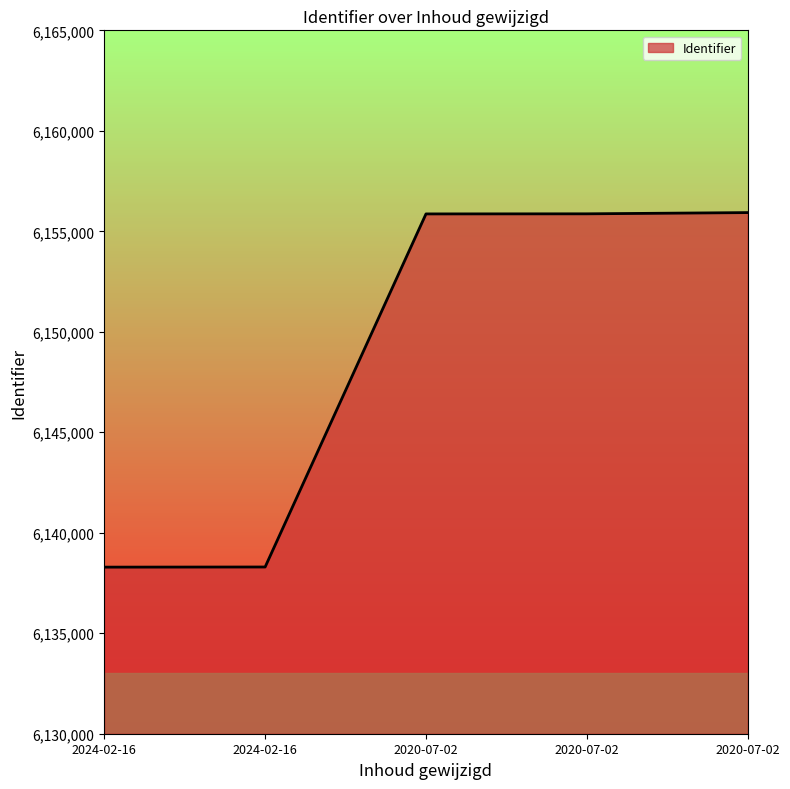

What is the difference between the values at 2024-02-16 and 2020-07-02?

17569